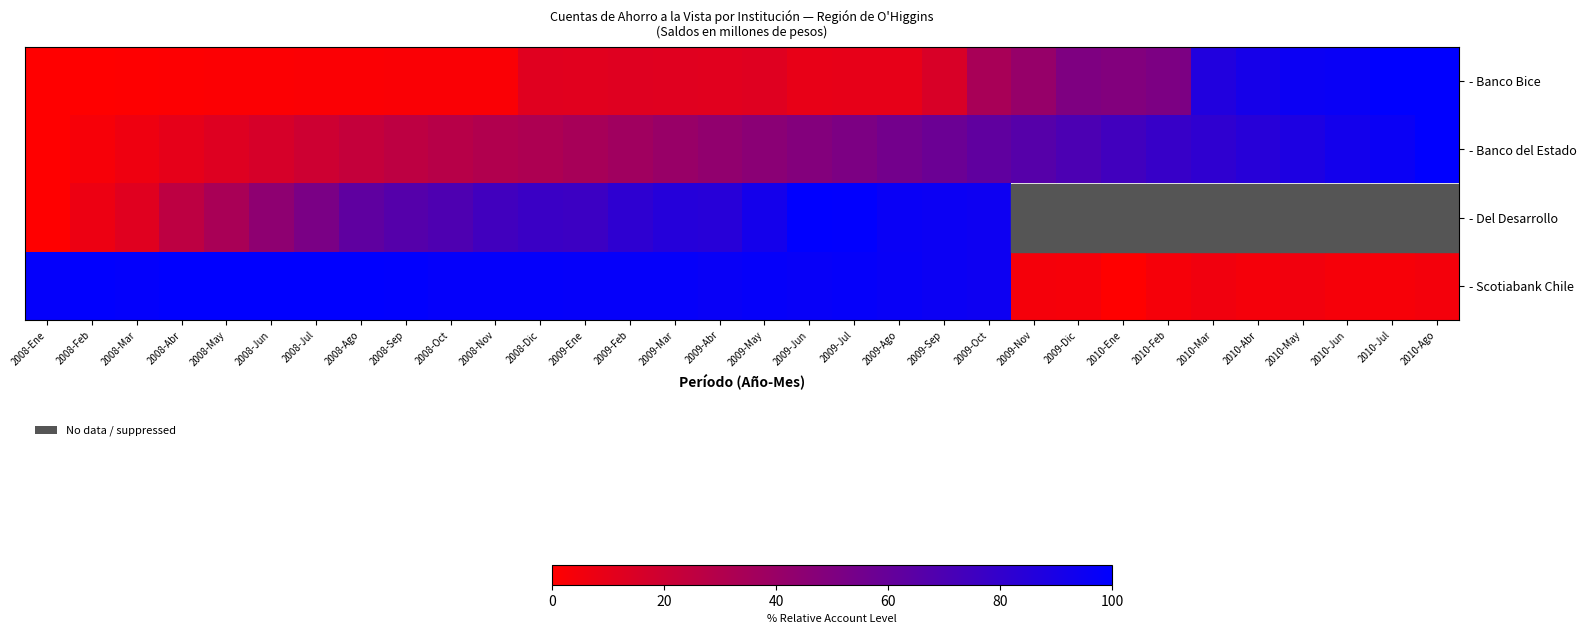

At which category is the sum across all series the highest?

2009-Oct